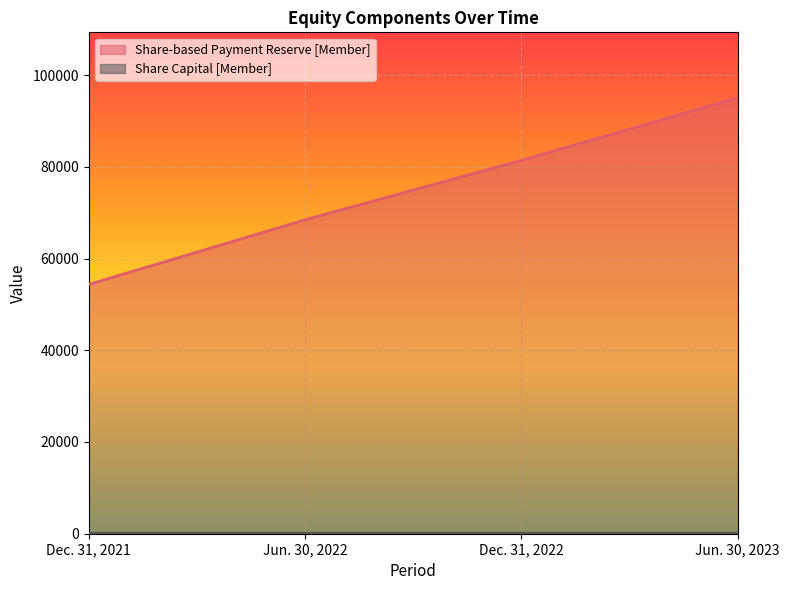

The Share Capital [Member] series shows 26 at Jun. 30, 2023. True or false?

False